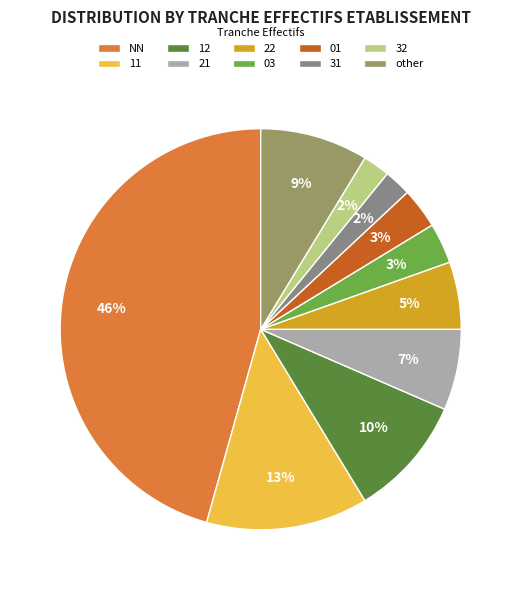

True or false: 11 accounts for 23% of the total.

False